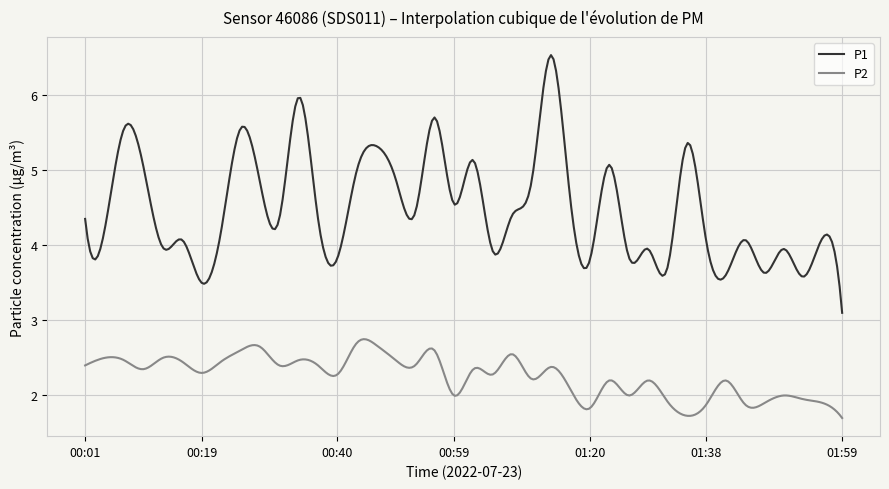

Which series has the largest range (max minus min)?

P1